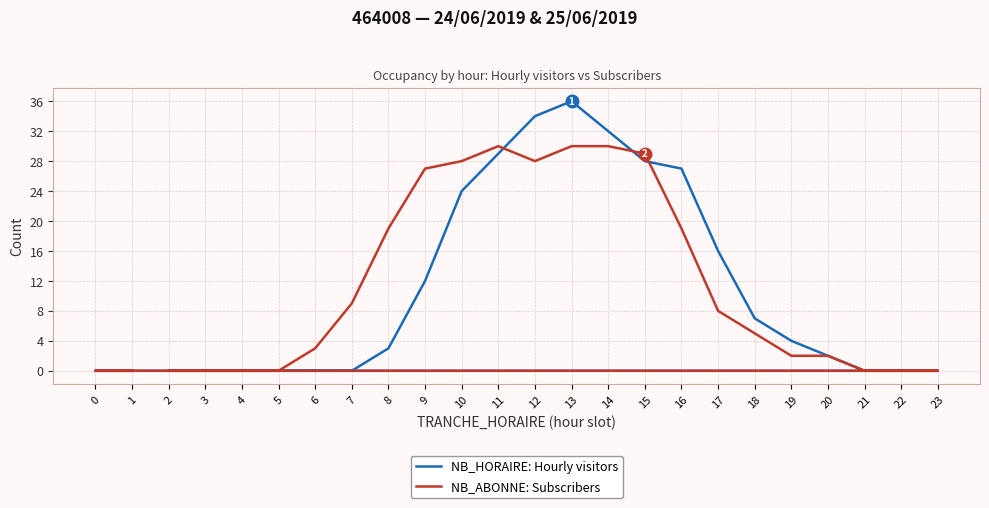

What is the spread (max minus min) of values at 15?

1